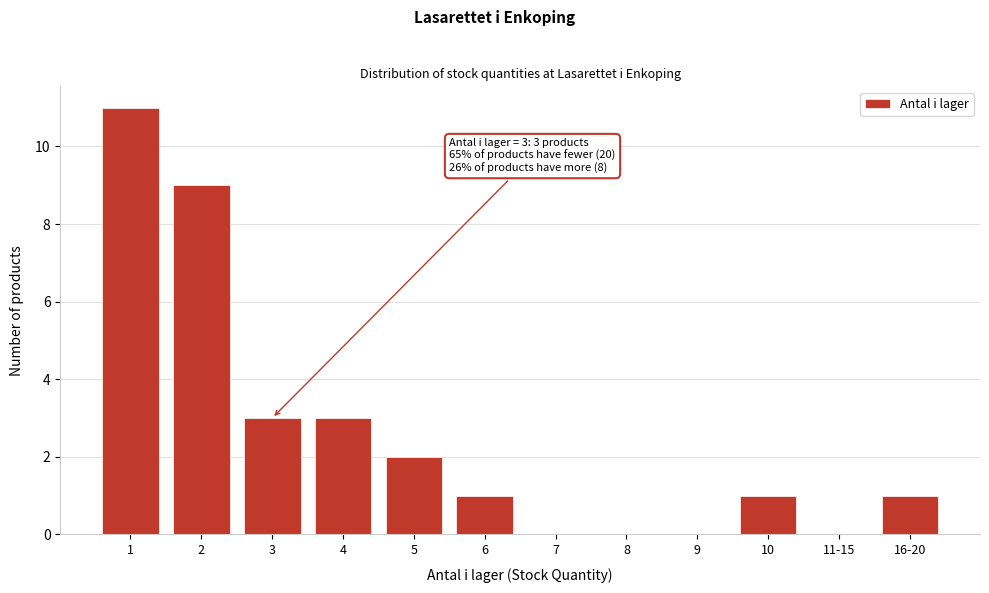

Reading left to right, transcribe all the data shown in this chart.

1=11	2=9	3=3	4=3	5=2	6=1	7=0	8=0	9=0	10=1	11-15=0	16-20=1